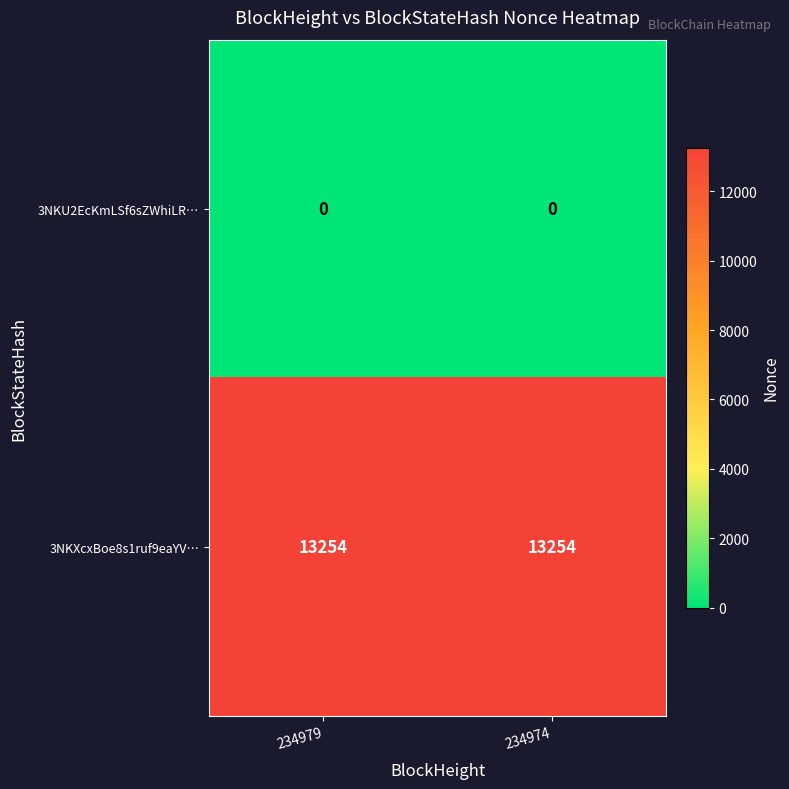

List the series in order of their peak value, highest first.

3NKXcxBoe8s1ruf9eaYV…, 3NKU2EcKmLSf6sZWhiLR…